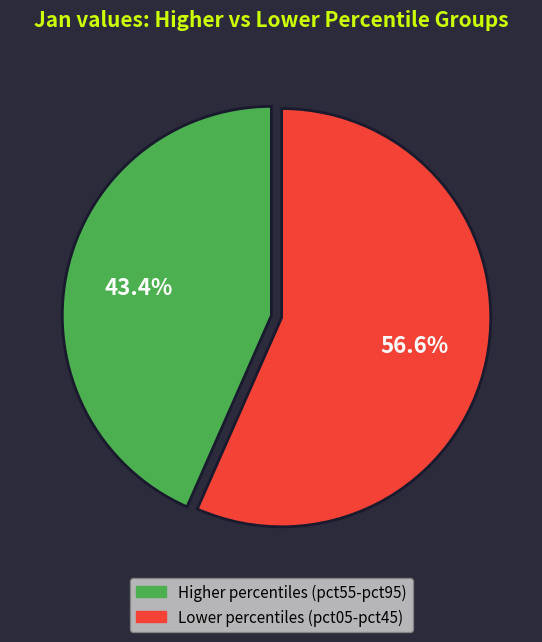

Does any single category account for the majority?

Yes